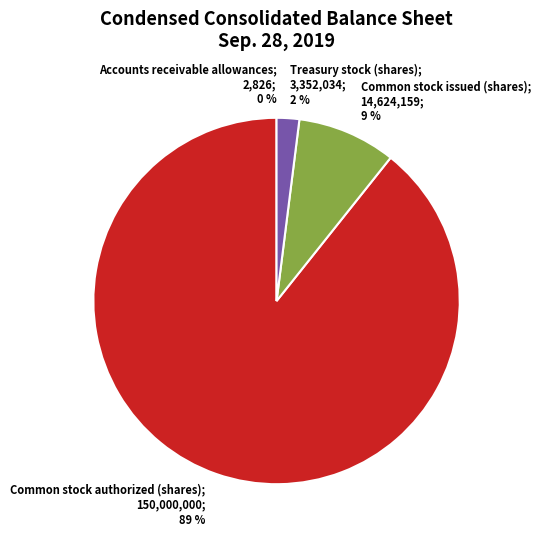

To the nearest percent, what is the average slice percentage?

25%